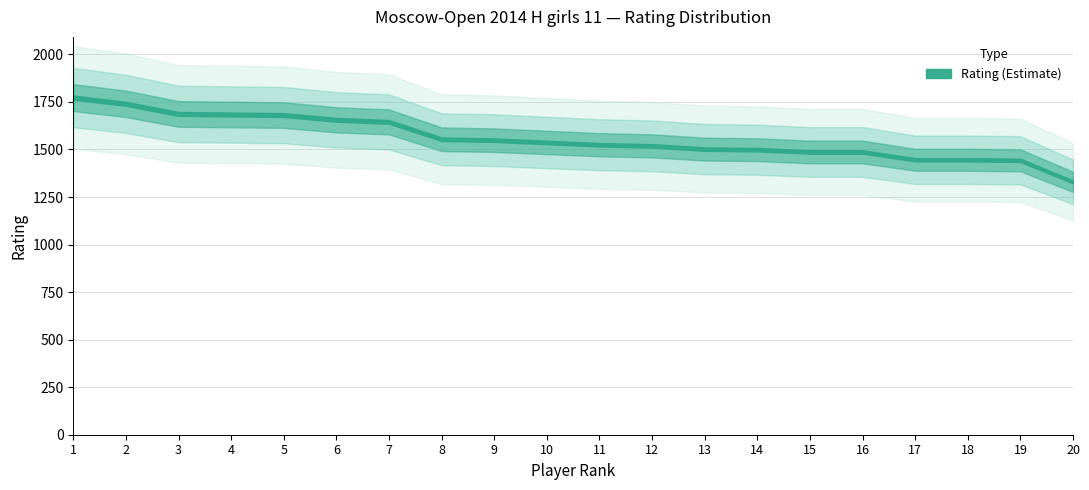

The chart shows a value of 322 at 13. True or false?

False